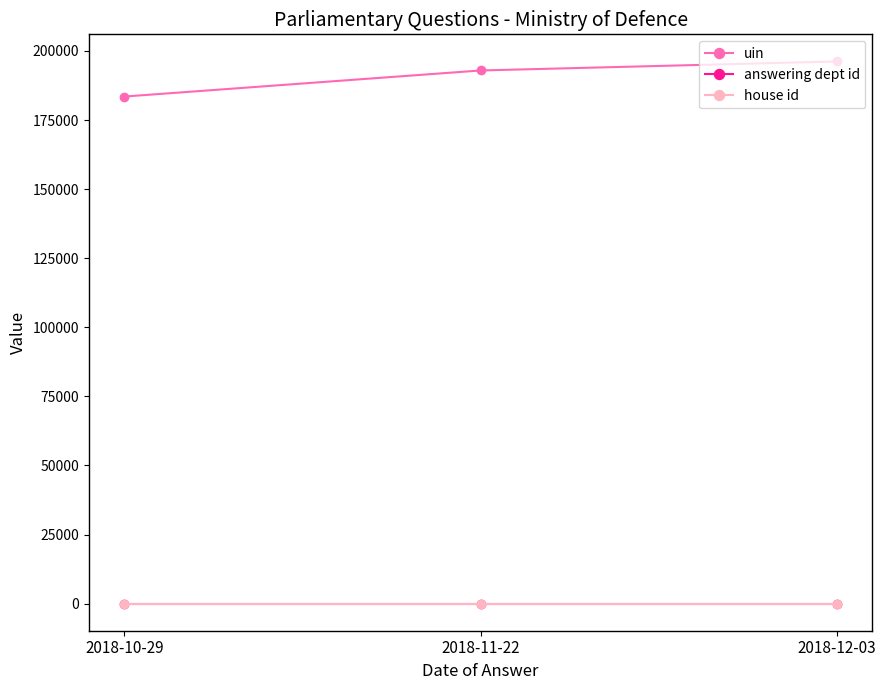

Reading left to right, what are all the values shown in this chart?

uin: 183508	192944	196211
answering dept id: 11	11	11
house id: 1	1	1